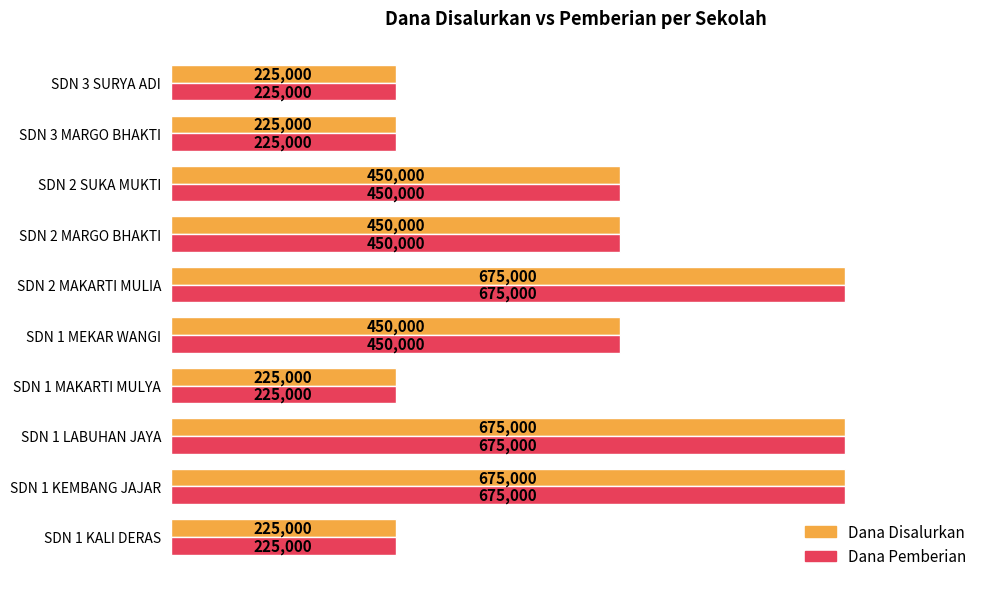

Is it true that Dana Pemberian equals 675000 at SDN 1 LABUHAN JAYA?

True